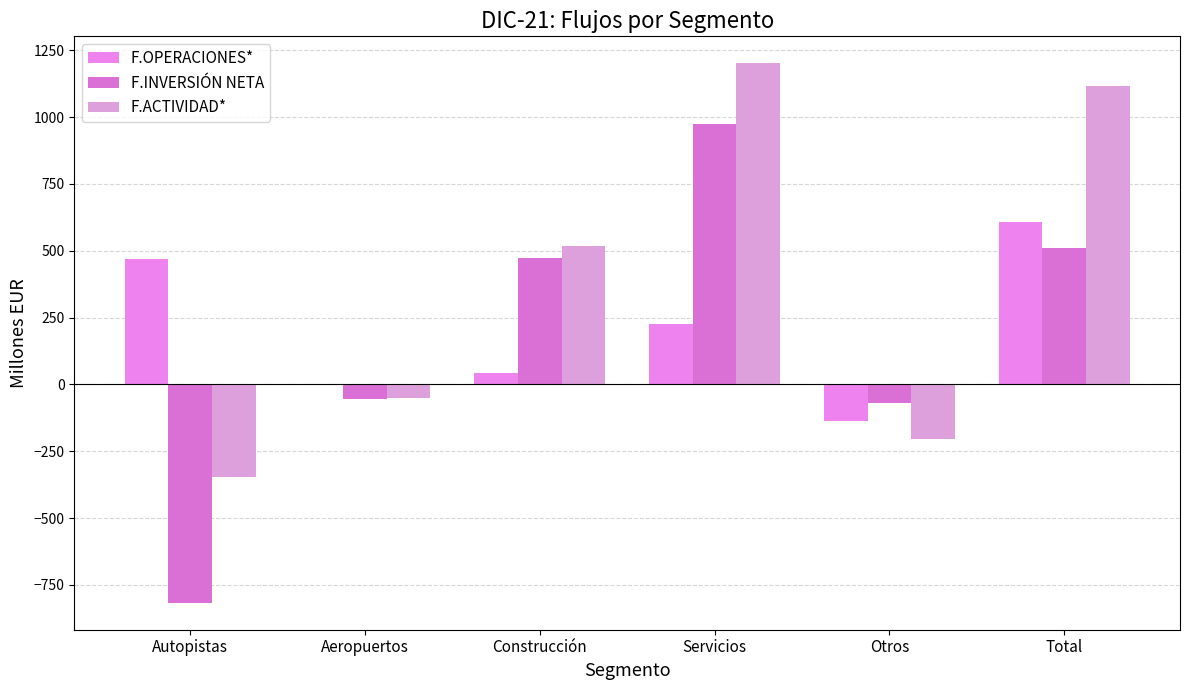

At Otros, list the series in order from smallest to largest.

F.ACTIVIDAD*, F.OPERACIONES*, F.INVERSIÓN NETA